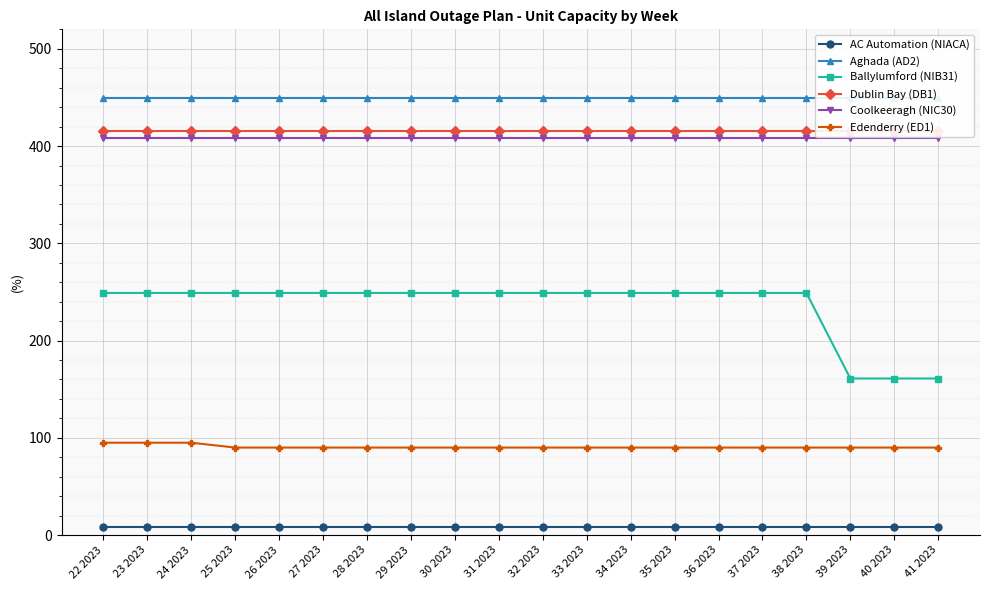

What are all the series names shown in the legend?

AC Automation (NIACA), Aghada (AD2), Ballylumford (NIB31), Dublin Bay (DB1), Coolkeeragh (NIC30), Edenderry (ED1)